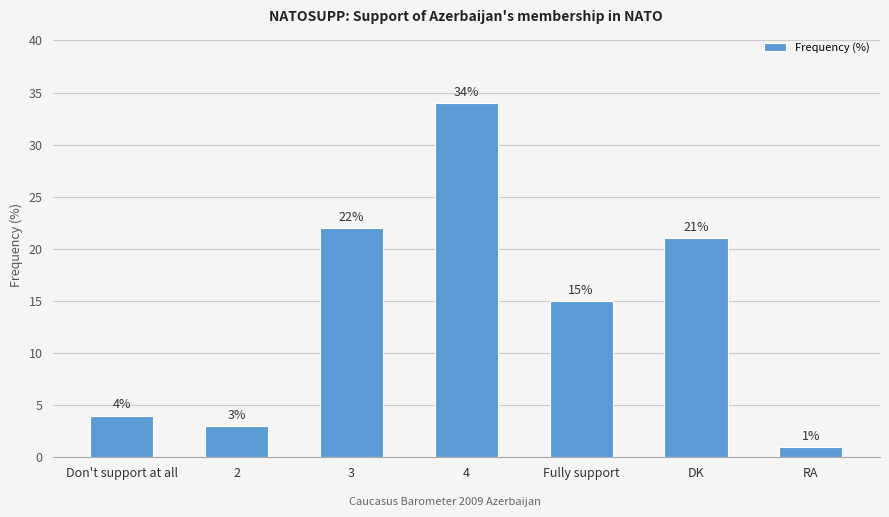

Does the chart contain any negative values?

No